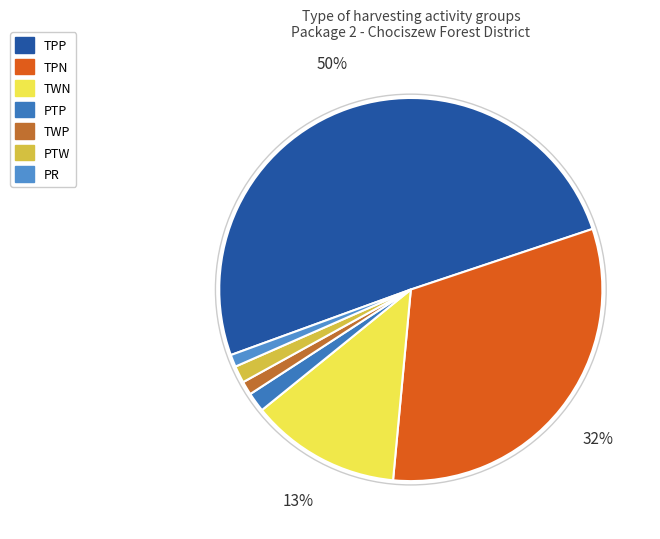

Rank the categories by value from lowest to highest.

PR, TWP, PTW, PTP, TWN, TPN, TPP